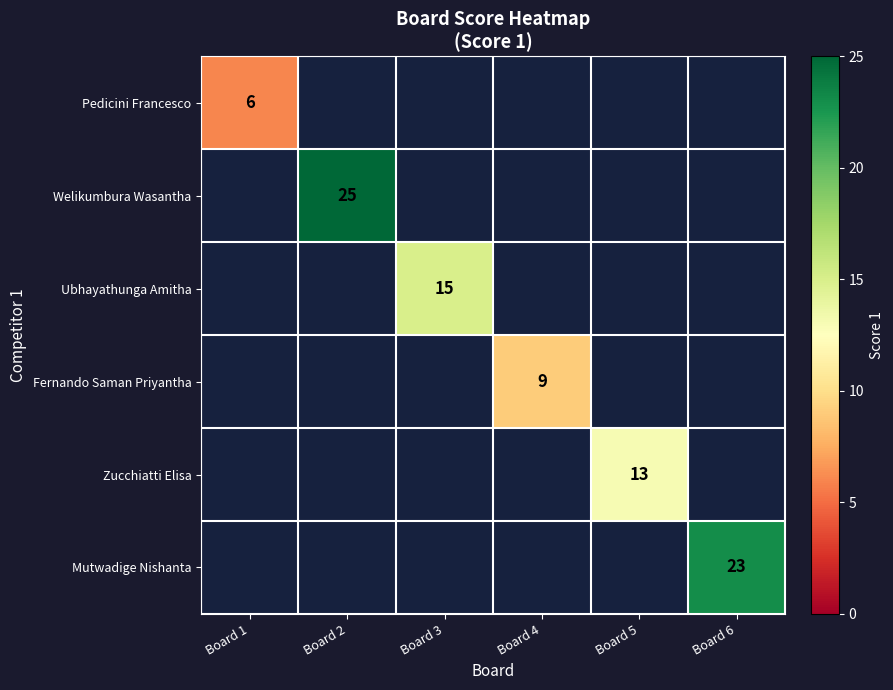

Between Board 6 and Board 2, which is larger?

Board 2